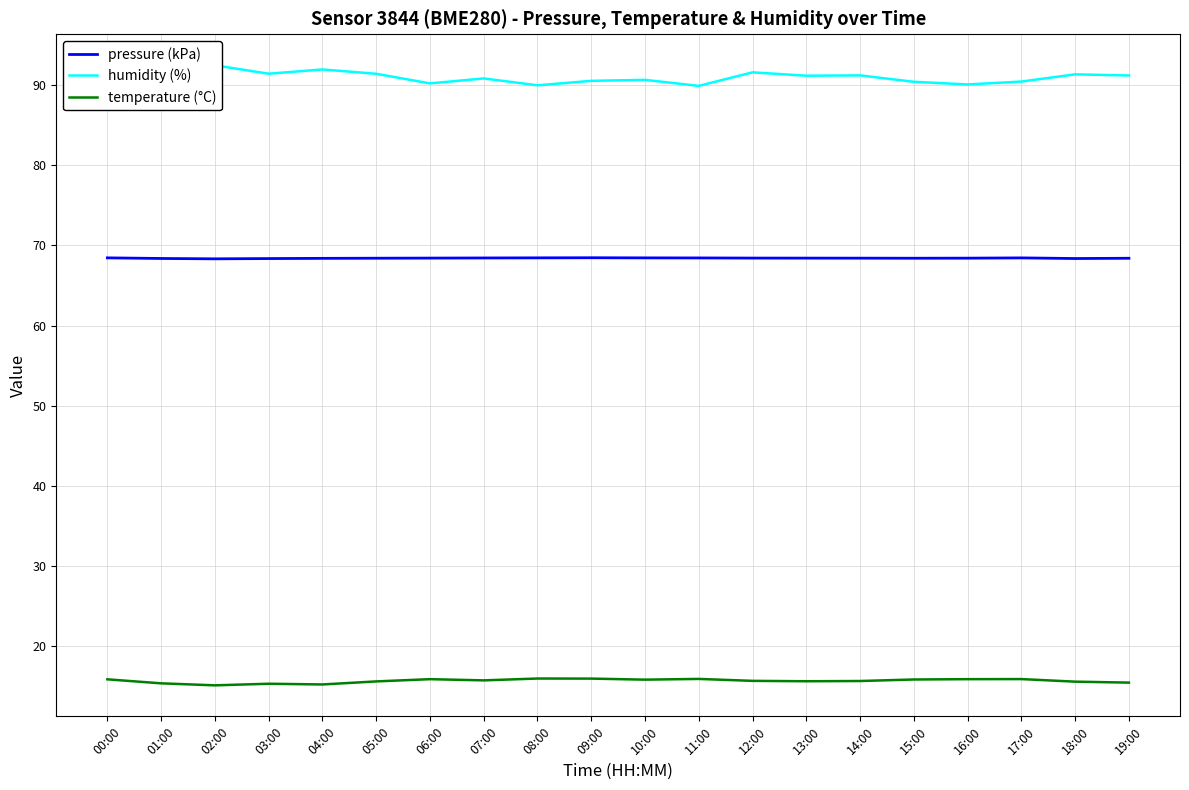

Which series changed the most between 03:00 and 07:00?

humidity (%)